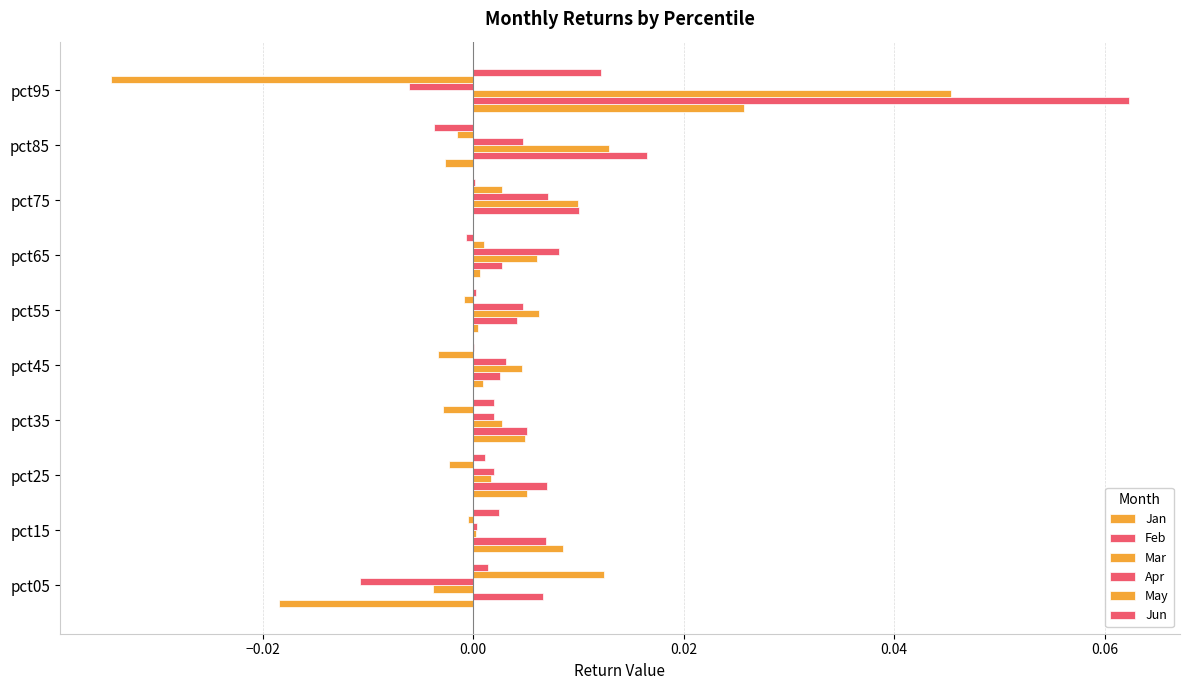

How many distinct data groups are displayed?

6